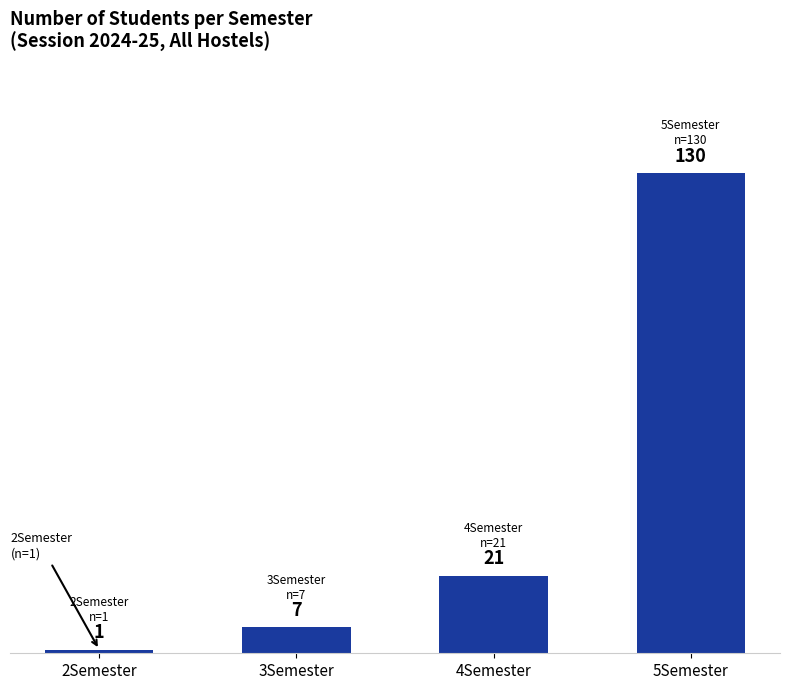

What position from the right is 2Semester?

4